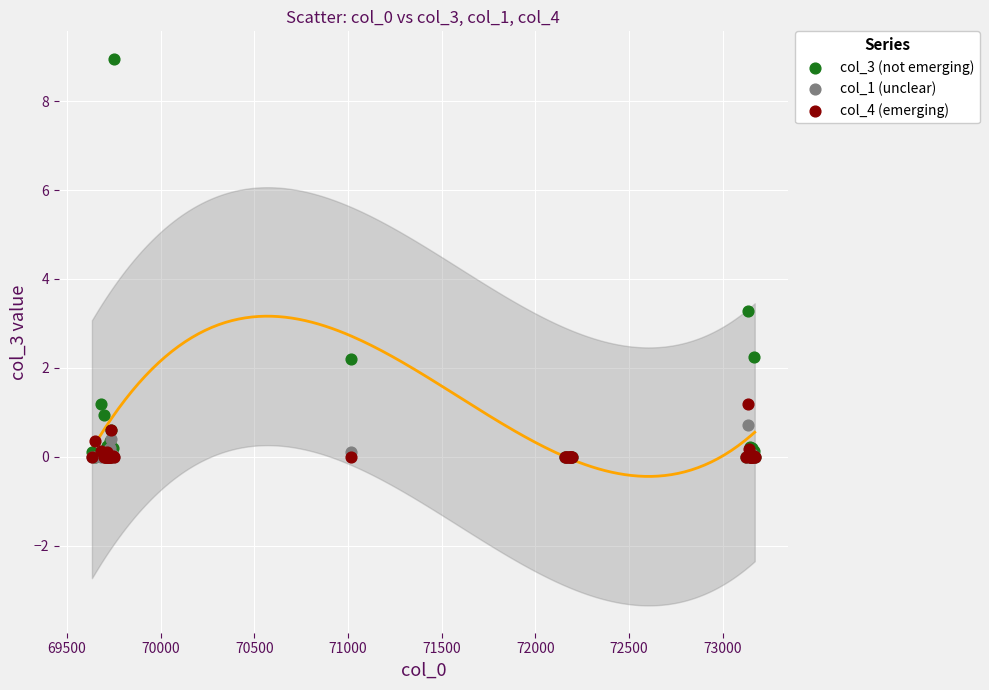

Across all series, what Y value is closest to 4?

3.3